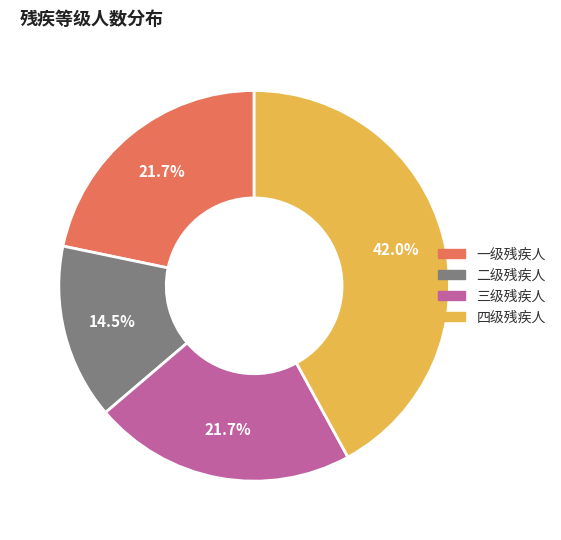

To the nearest percent, what is the combined percentage of 一级残疾人 and 四级残疾人?

64%